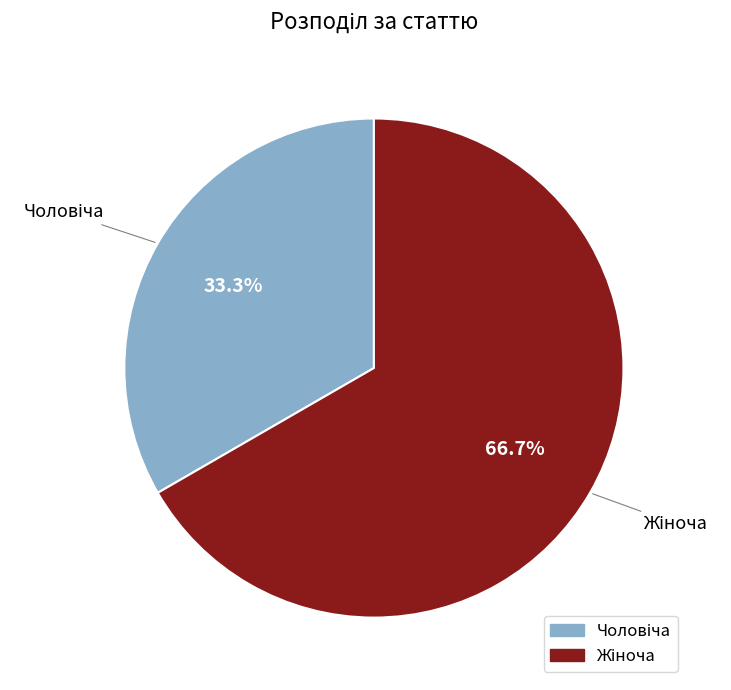

Is there any slice that represents more than half of the pie?

Yes